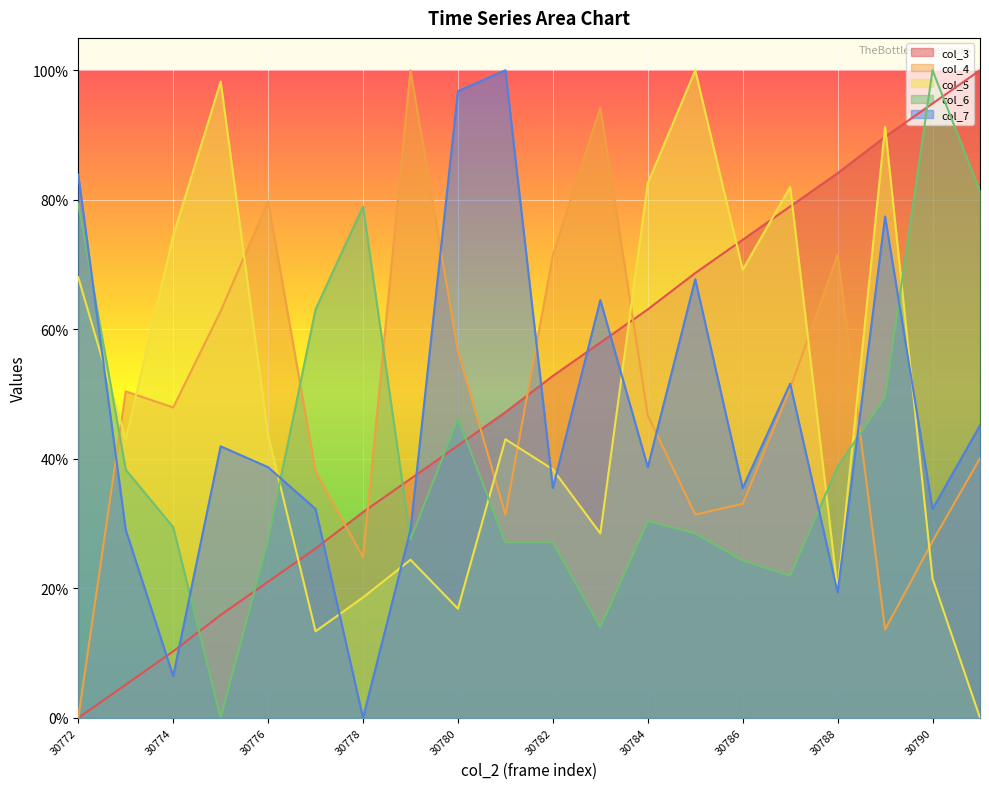

Is the value of col_7 at 30773 greater than the value of col_4 at 30780?

No